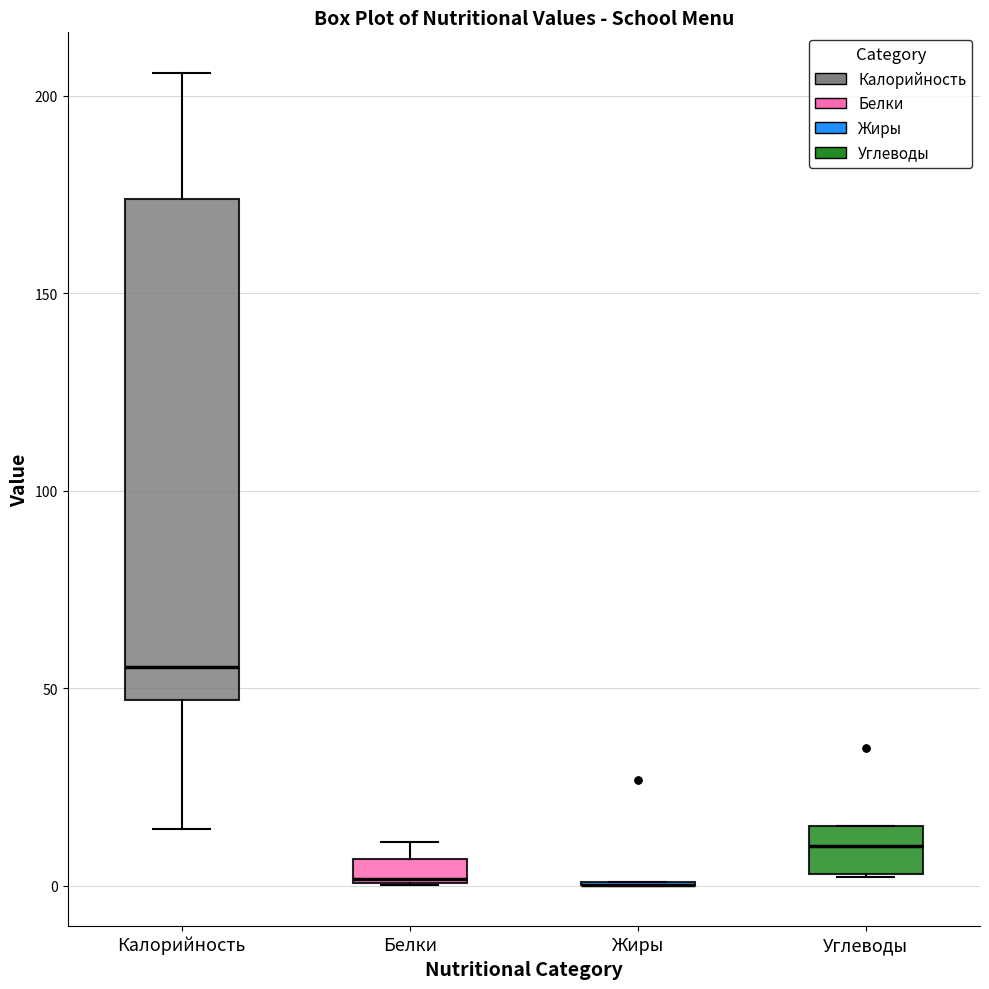

Comparing the boxes themselves (not the whiskers), which one is the tallest?

Калорийность